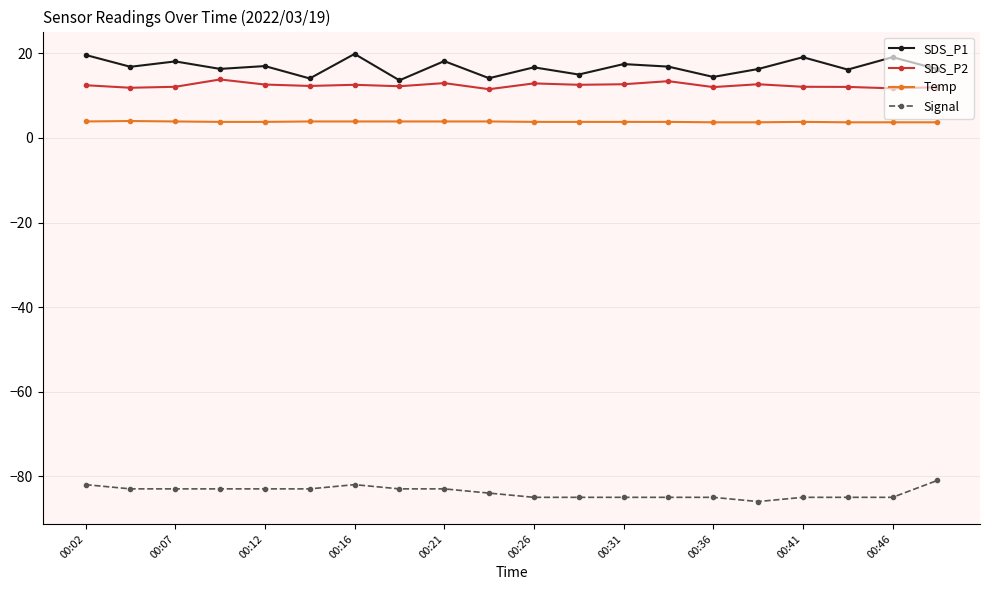

True or false: Temp and SDS_P2 cross at least once.

False